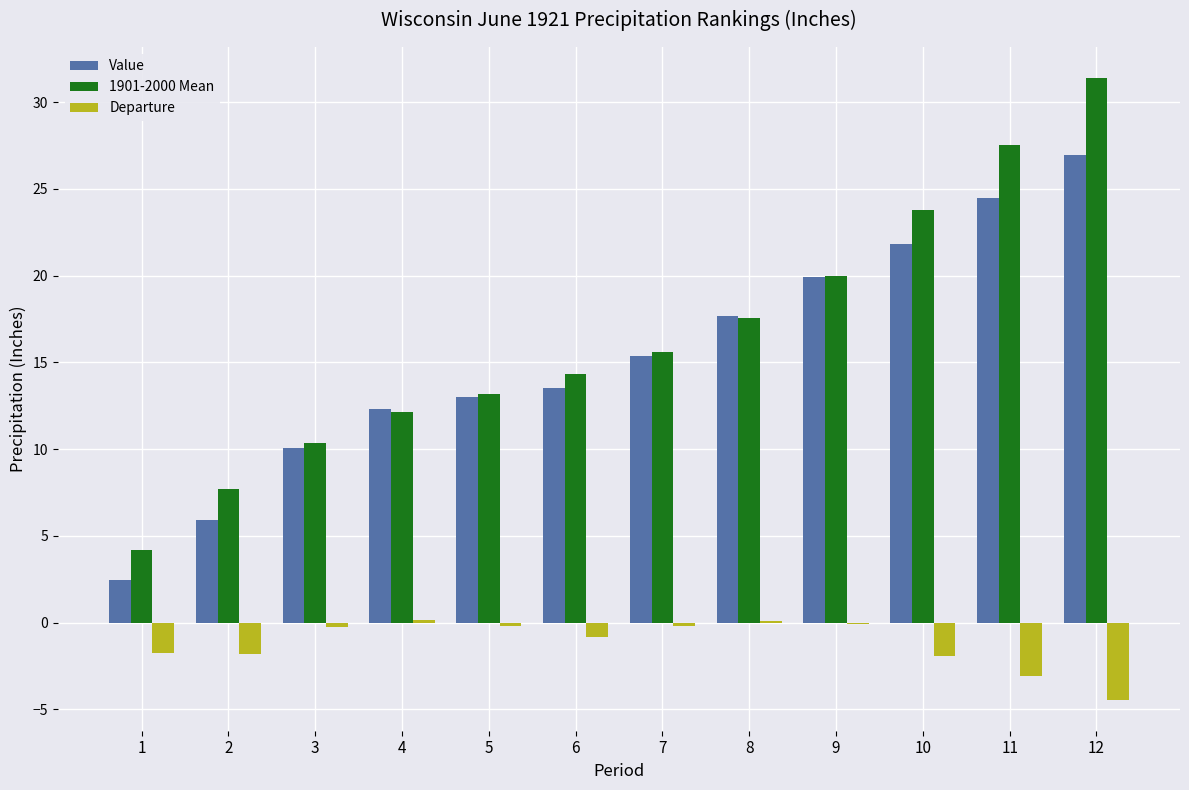

At which category is the sum across all series the highest?

12